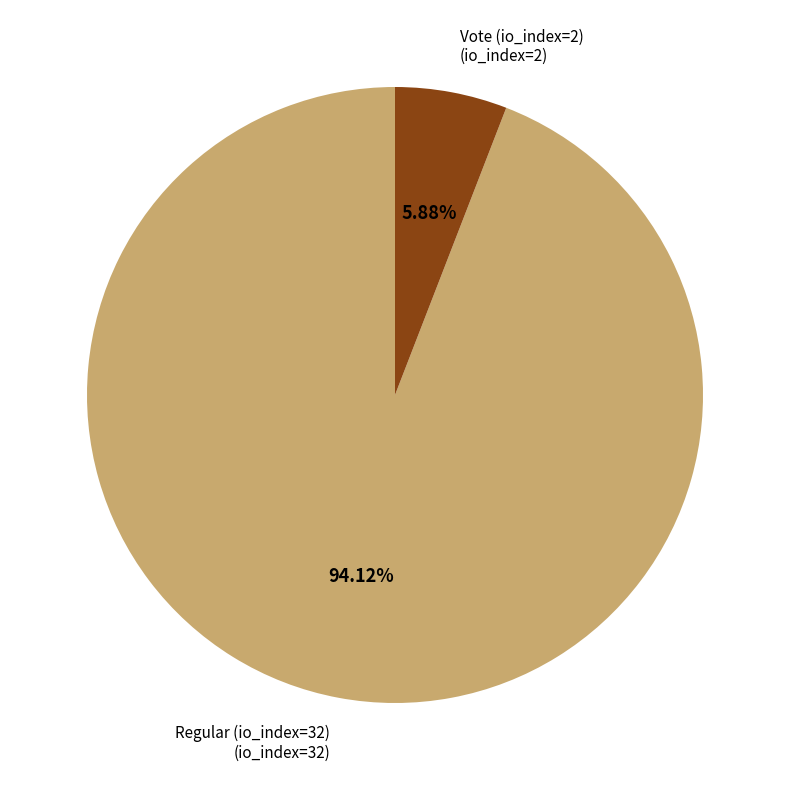

Is there any slice that represents more than half of the pie?

Yes